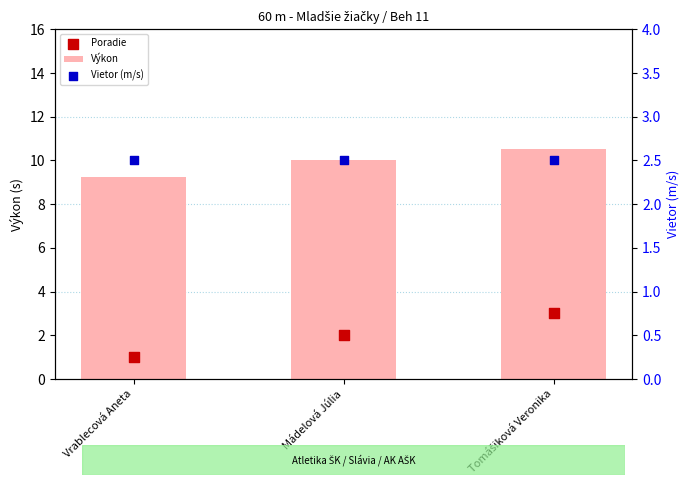

Is the value of Výkon at Tomášiková Veronika greater than the value of Vietor (m/s) at Tomášiková Veronika?

Yes